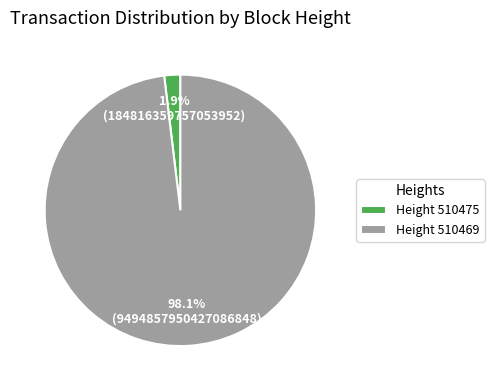

Which slice is the largest?

Height 510469